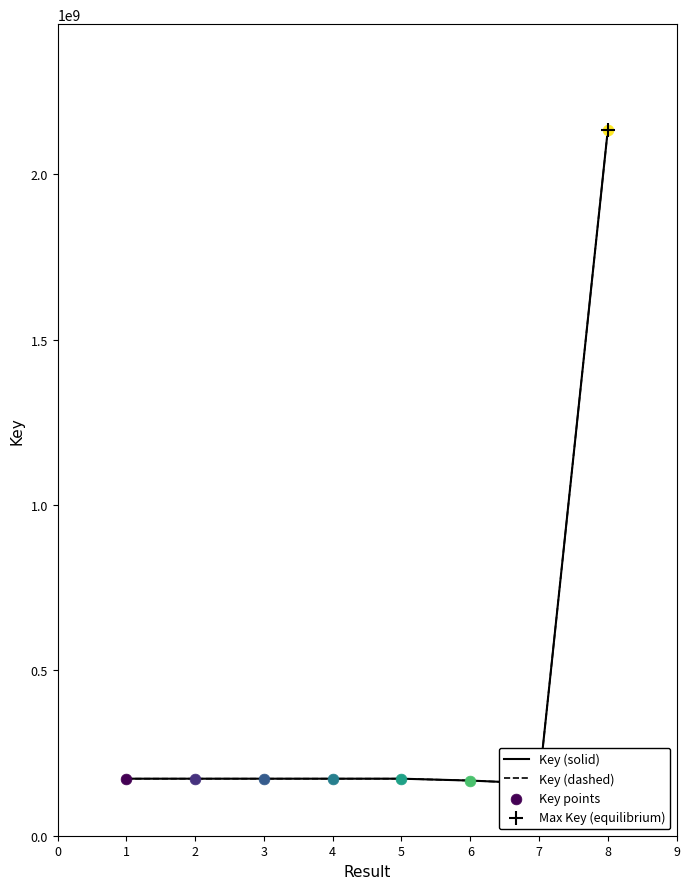

Which series contains the lowest Y value?

Key (solid)